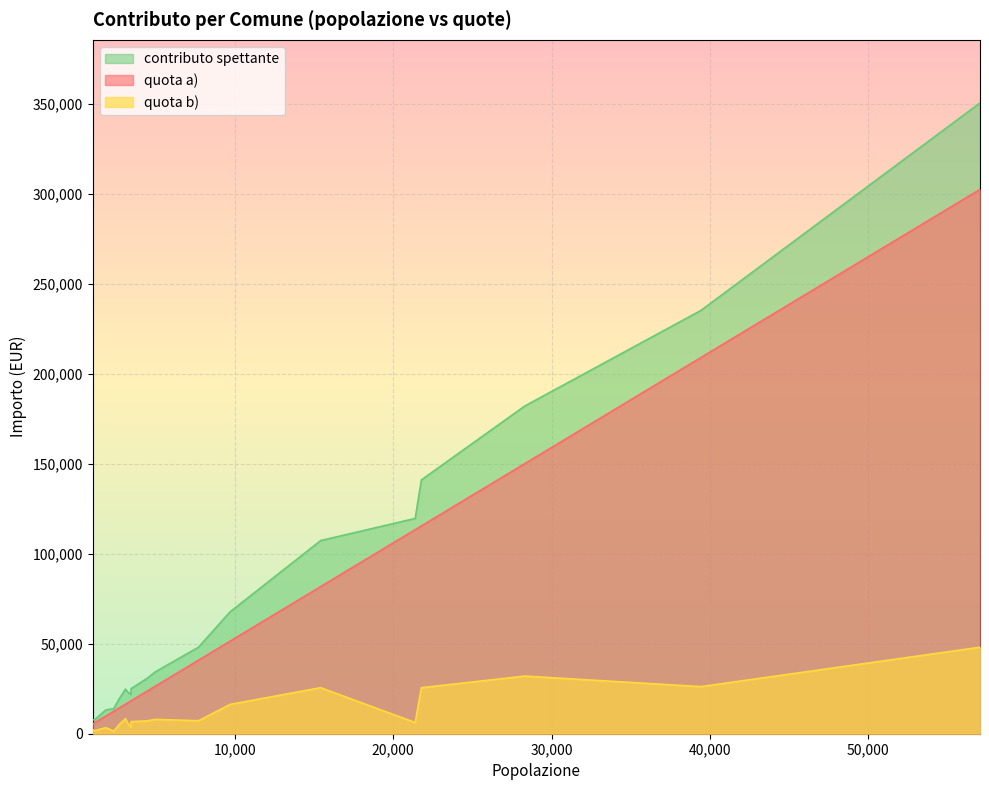

What is the label of the 14th point from the left?

3448